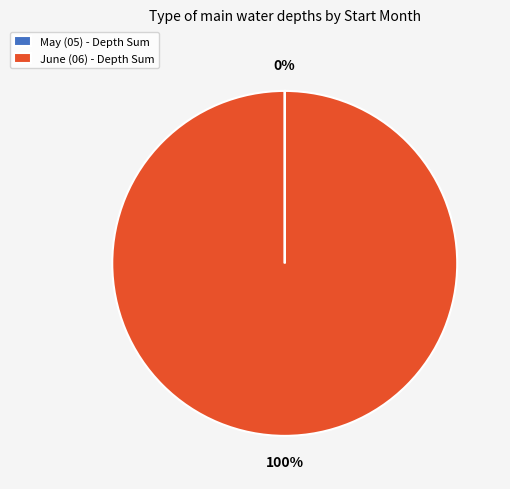

True or false: June (06) - Depth Sum accounts for 100% of the total.

True